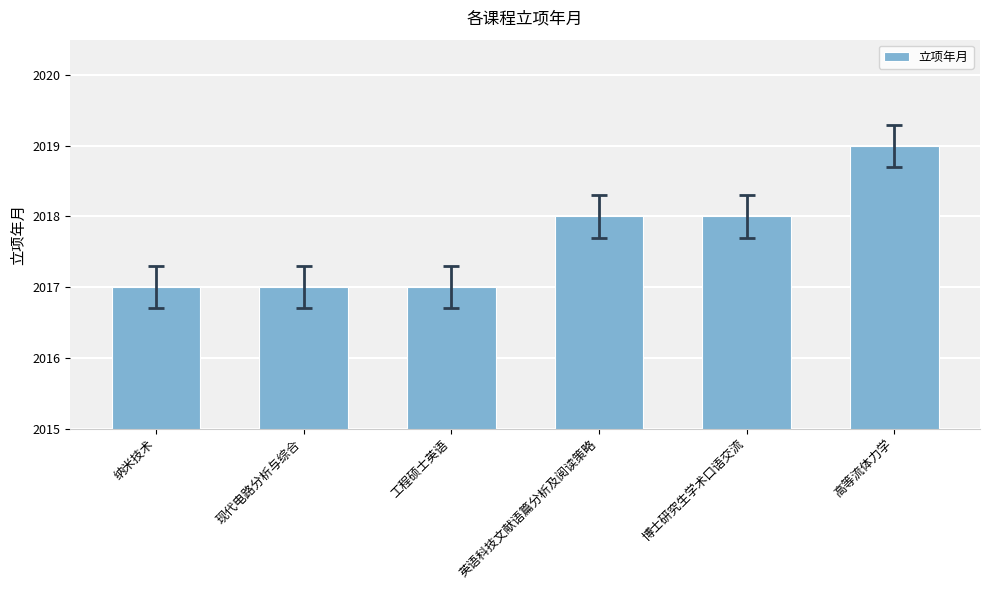

Is it true that the value at 纳米技术 is 2017?

True